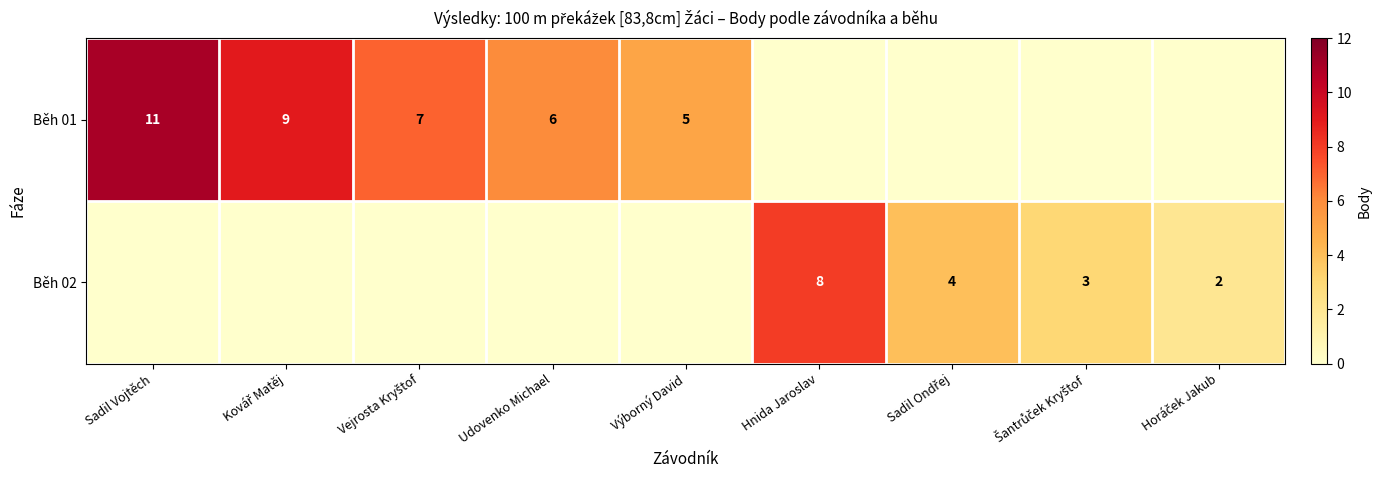

The value of Běh 02 at Hnida Jaroslav is 8. True or false?

True